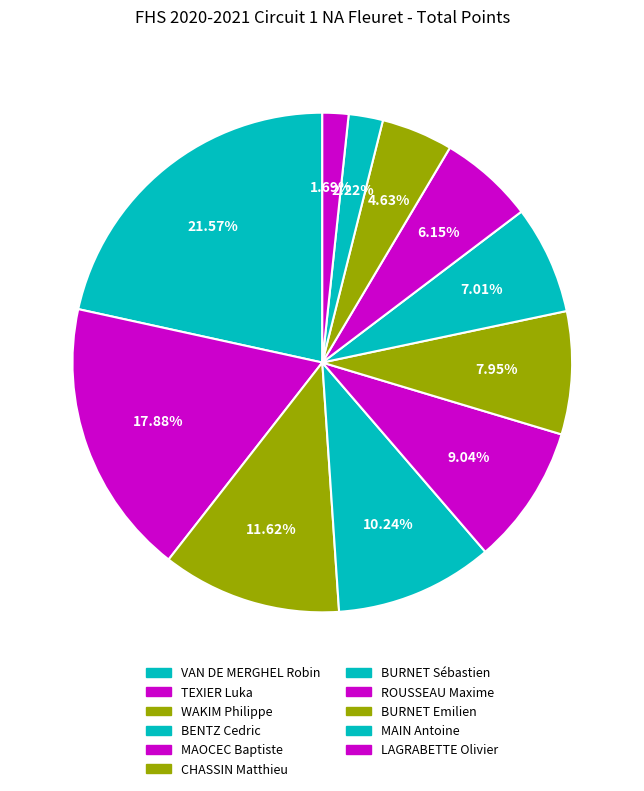

Do BURNET Sébastien and BURNET Emilien together represent more than half of the pie?

No